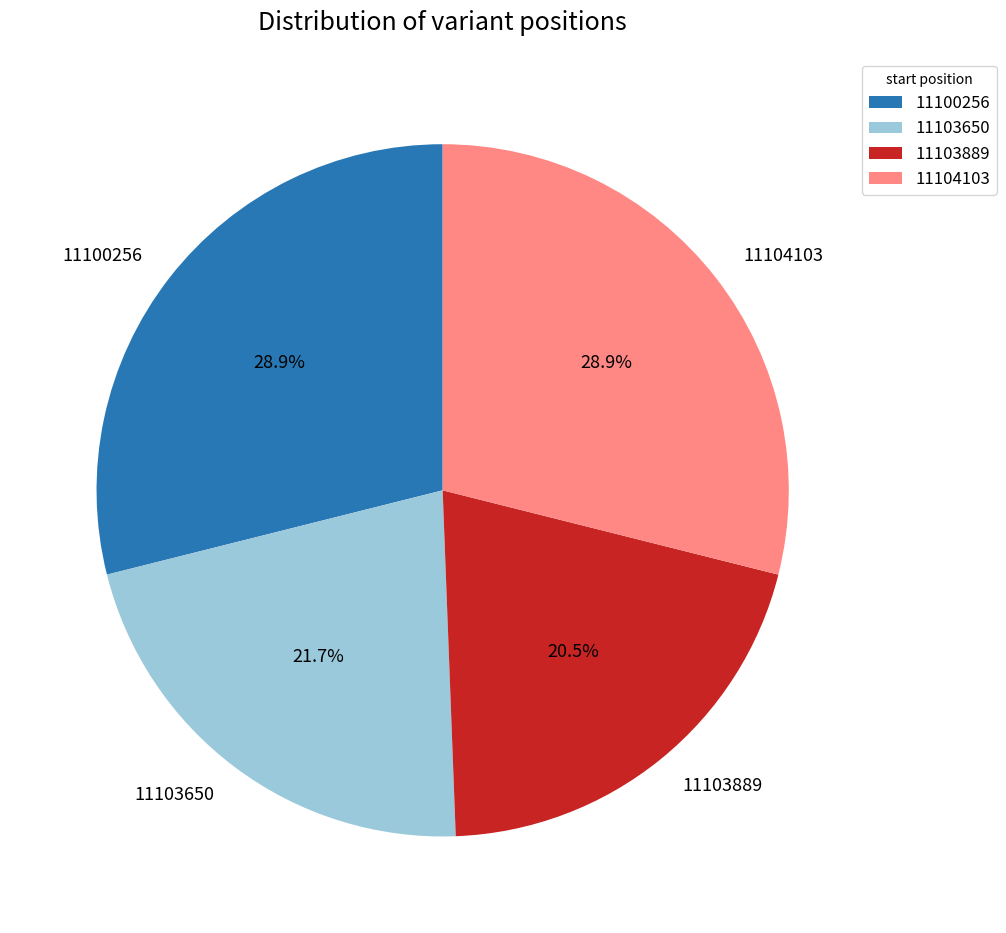

Is it true that 11100256 is 29% of the pie?

True